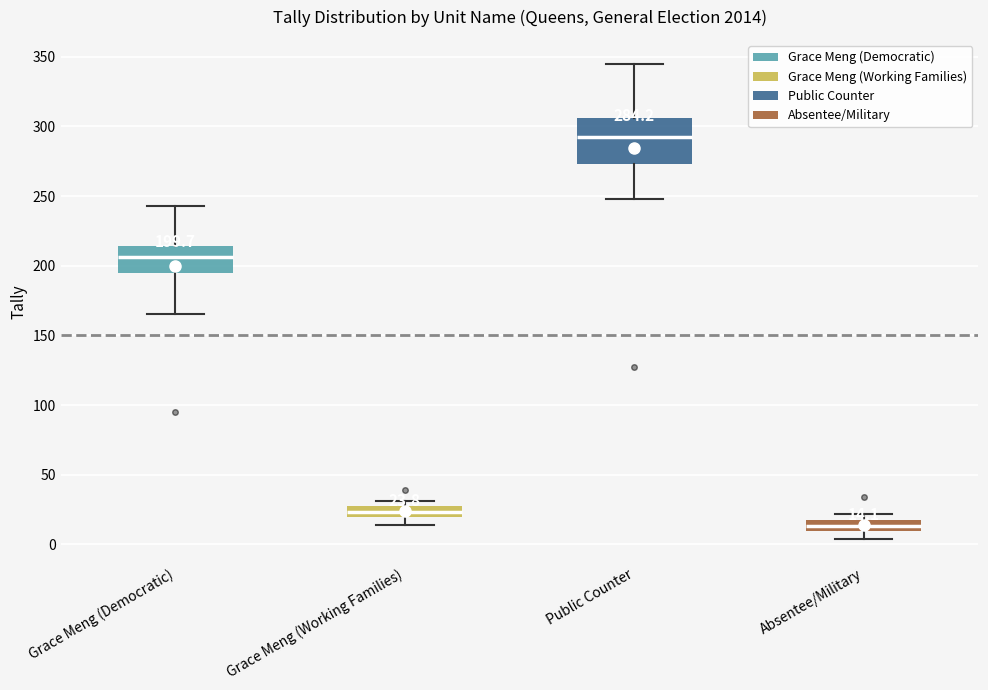

Which box's median line is the lowest?

Absentee/Military